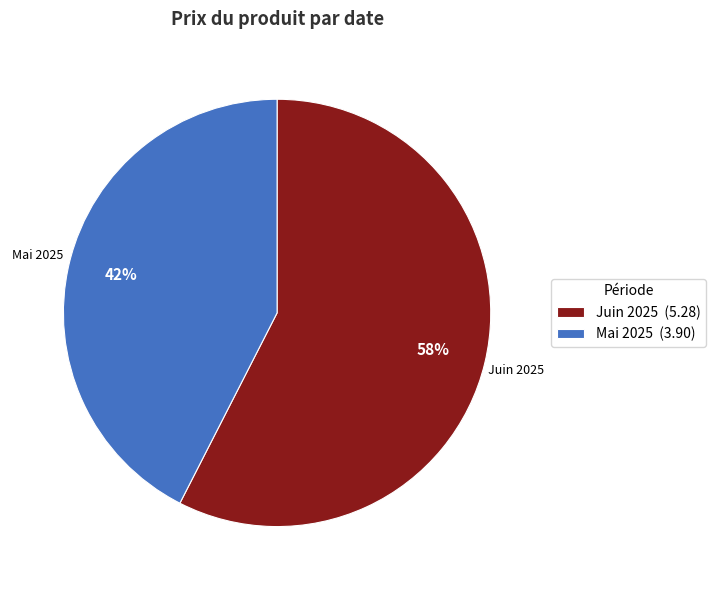

Which slice represents more than half of the pie?

Juin 2025 (5.28)